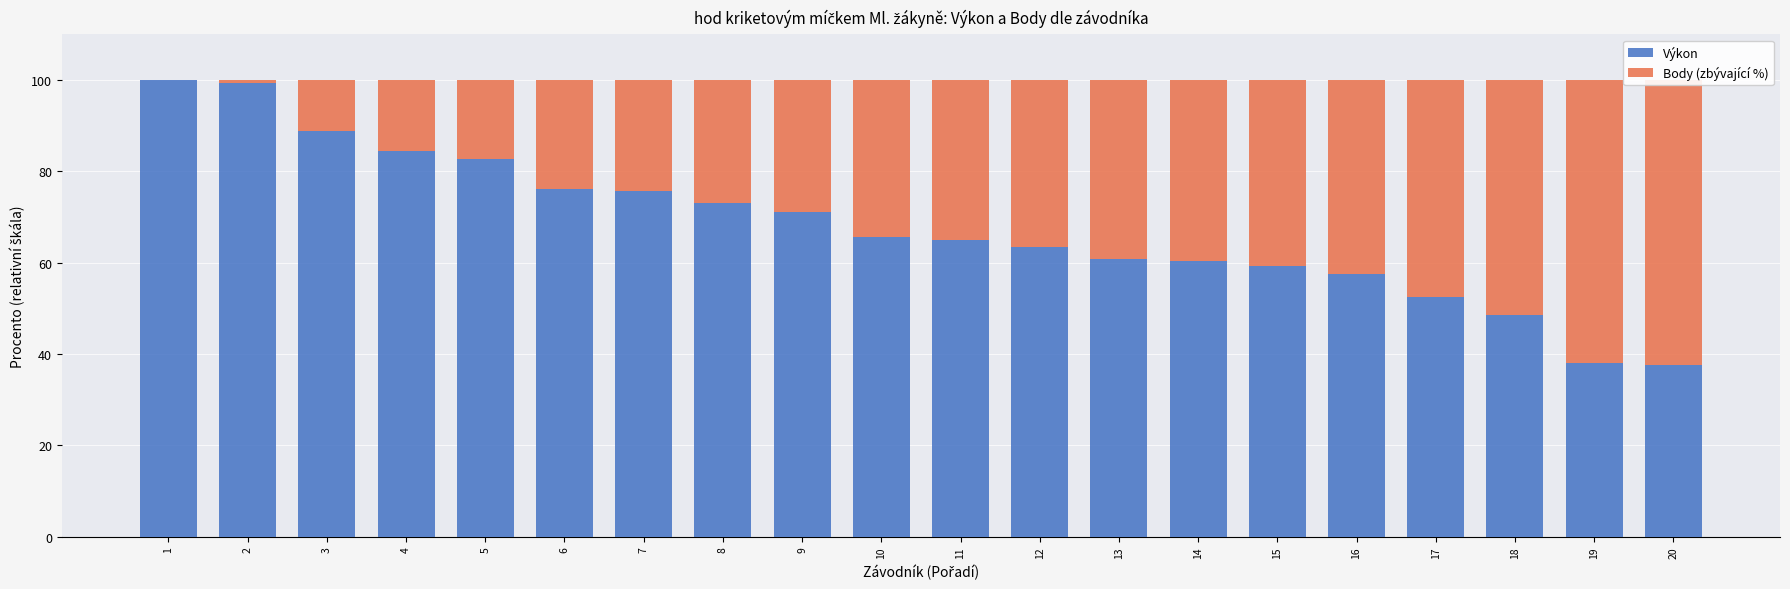

Reading left to right, extract all data points from this chart.

Výkon: 100.0	99.4	88.8	84.5	82.7	76.2	75.6	73.0	71.0	65.7	65.0	63.5	60.8	60.3	59.4	57.6	52.5	48.6	37.9	37.6
Body (zbývající %): 0.0	0.6	11.2	15.5	17.3	23.8	24.4	27.0	29.0	34.3	35.0	36.5	39.2	39.7	40.6	42.4	47.5	51.4	62.1	62.4